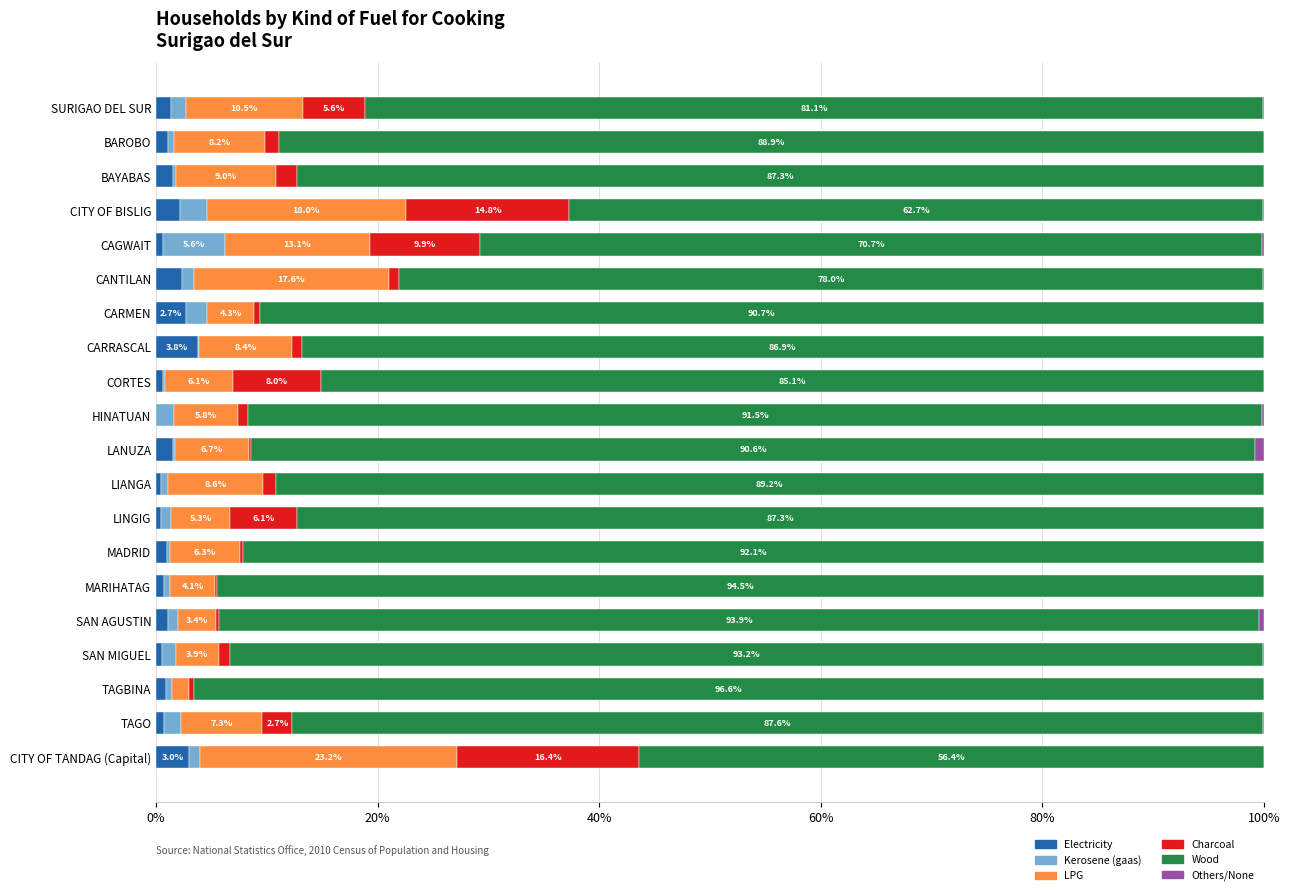

Reading left to right, what are all the values shown in this chart?

Electricity: 1.4	1.0	1.5	2.2	0.6	2.4	2.7	3.8	0.6	0.0	1.5	0.4	0.4	0.9	0.7	1.0	0.6	0.9	0.7	3.0
Kerosene (gaas): 1.3	0.6	0.3	2.4	5.6	1.1	1.9	0.1	0.2	1.6	0.2	0.6	1.0	0.3	0.5	0.9	1.2	0.6	1.6	1.0
LPG: 10.5	8.2	9.0	18.0	13.1	17.6	4.3	8.4	6.1	5.8	6.7	8.6	5.3	6.3	4.1	3.4	3.9	1.5	7.3	23.2
Charcoal: 5.6	1.3	1.9	14.8	9.9	0.9	0.5	0.8	8.0	0.9	0.2	1.2	6.1	0.3	0.1	0.3	1.0	0.4	2.7	16.4
Wood: 81.1	88.9	87.3	62.7	70.7	78.0	90.7	86.9	85.1	91.5	90.6	89.2	87.3	92.1	94.5	93.9	93.2	96.6	87.6	56.4
Others/None: 0.1	0.0	0.0	0.0	0.1	0.1	0.0	0.0	0.0	0.2	0.8	0.0	0.0	0.0	0.0	0.4	0.1	0.0	0.1	0.0